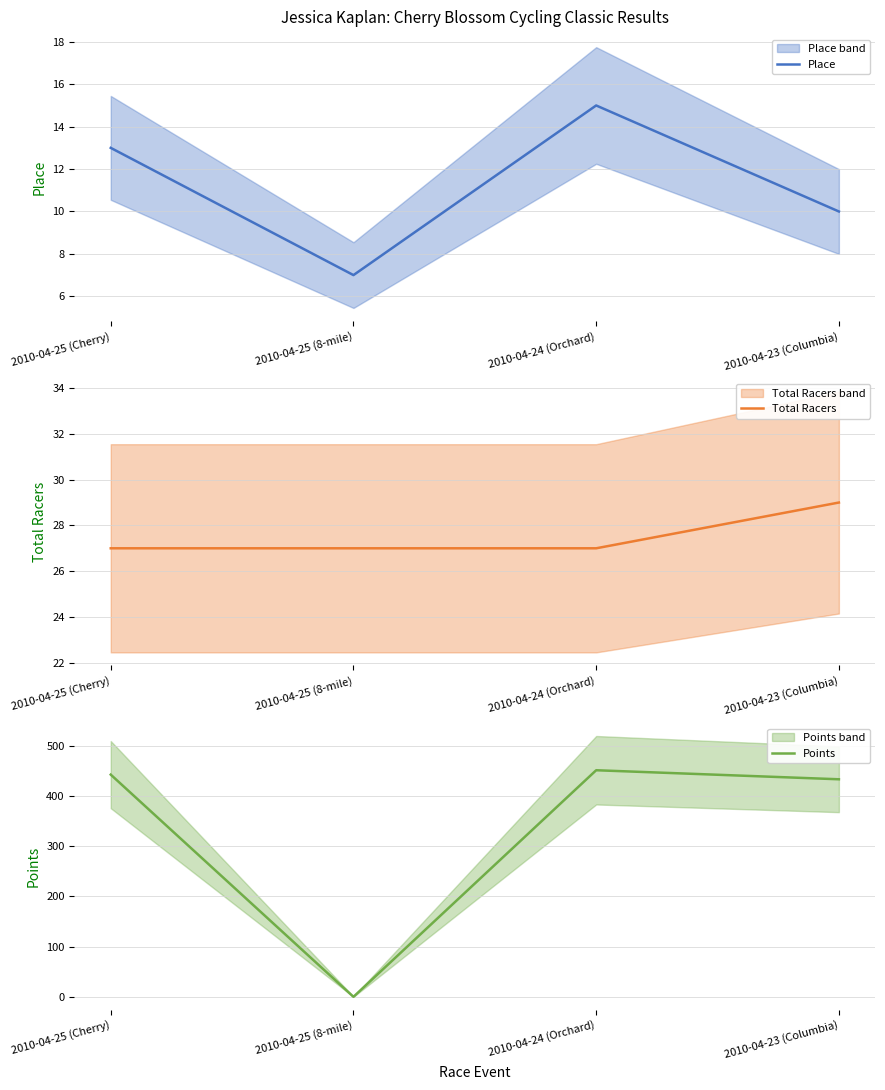

What is the label of the 1st point from the left?

2010-04-25 (Cherry)